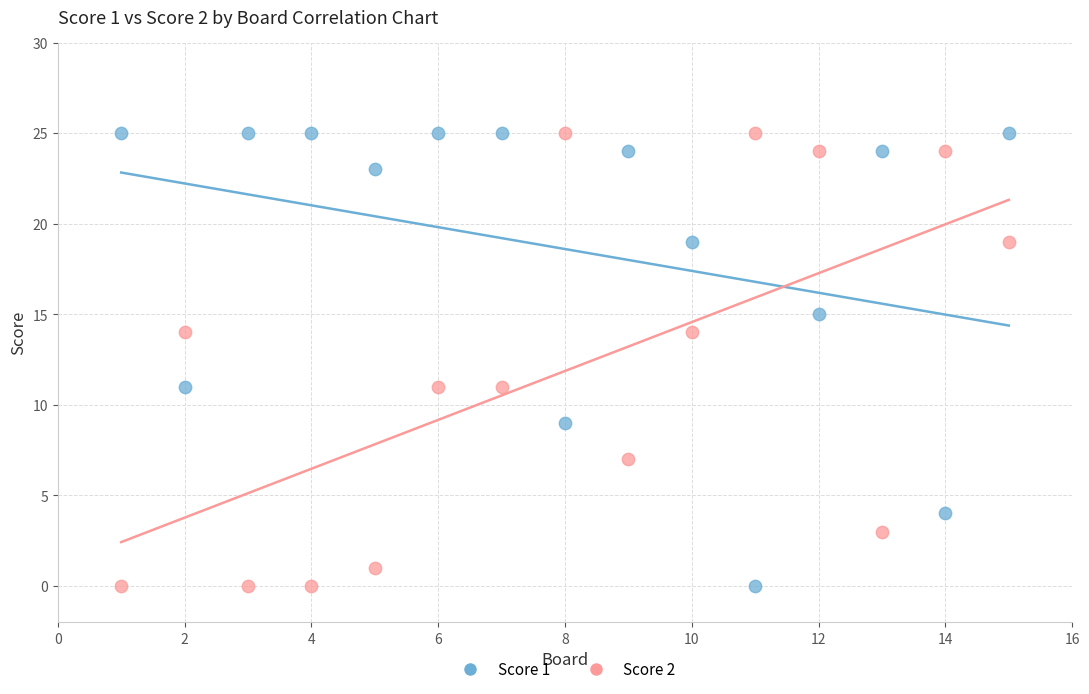

Across all data points, what is the range of X values (max minus min)?

14